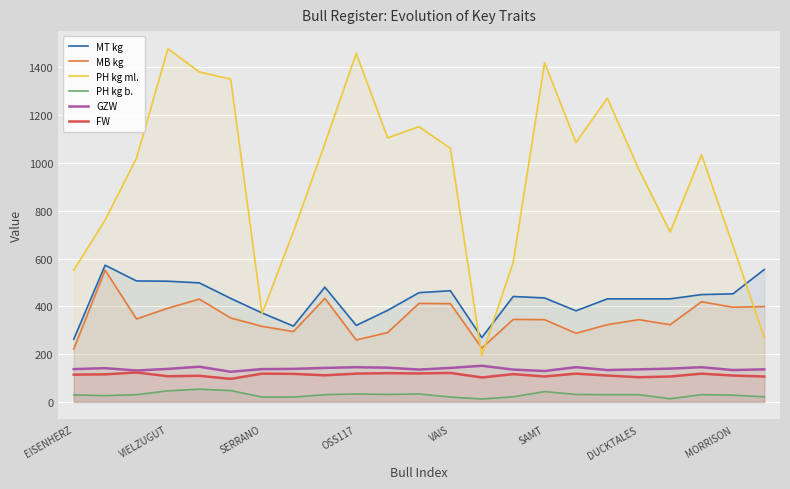

What is the average value of the PH kg ml. series?

943